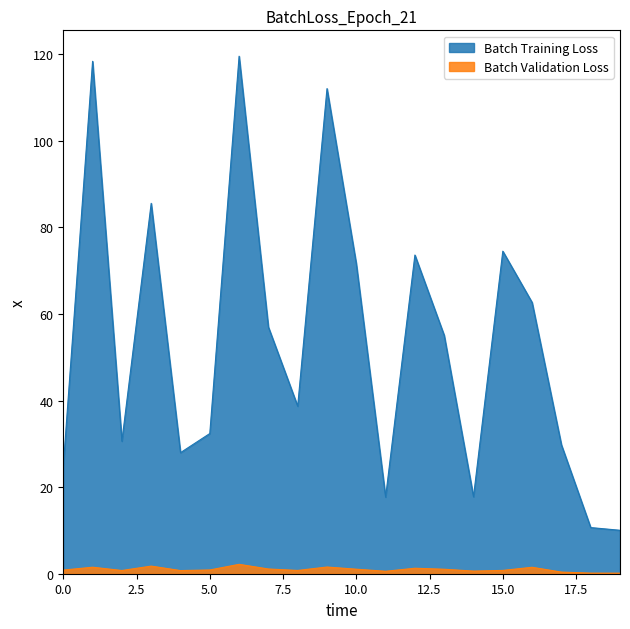

What is the greatest value displayed?

119.6